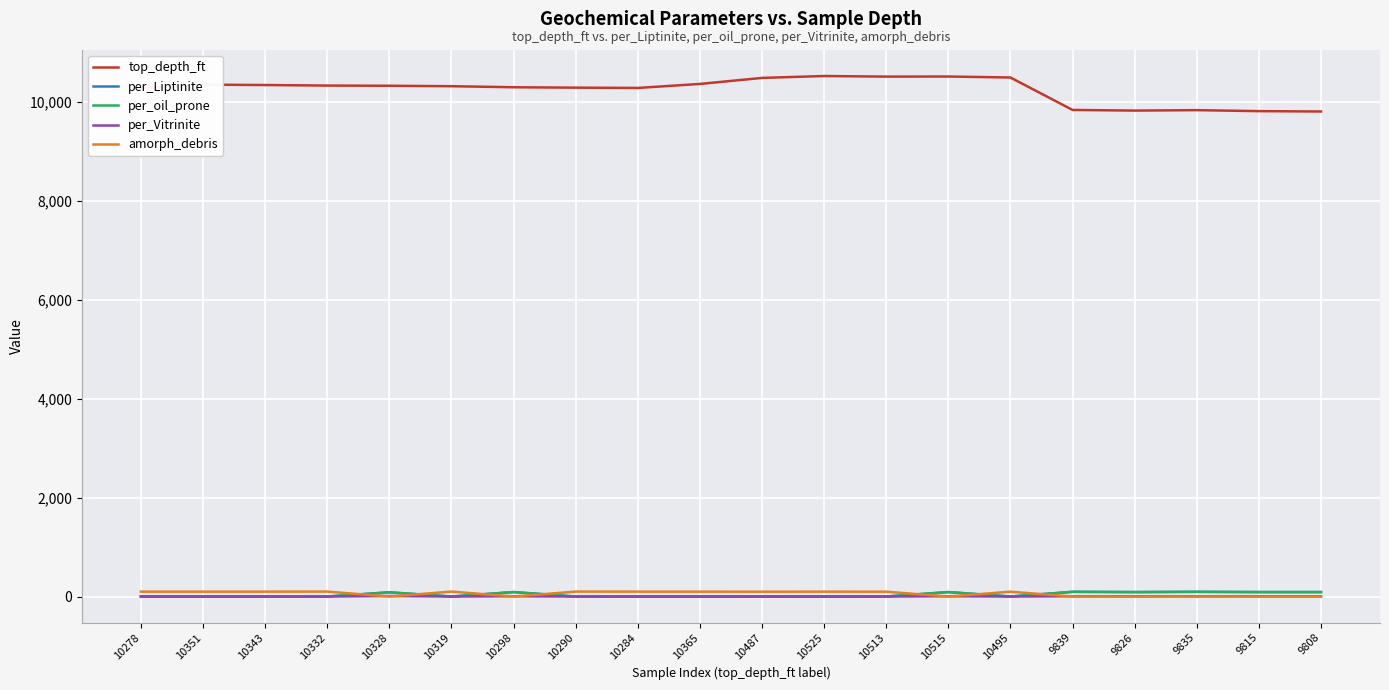

Does the chart display data point markers on the line(s)?

No